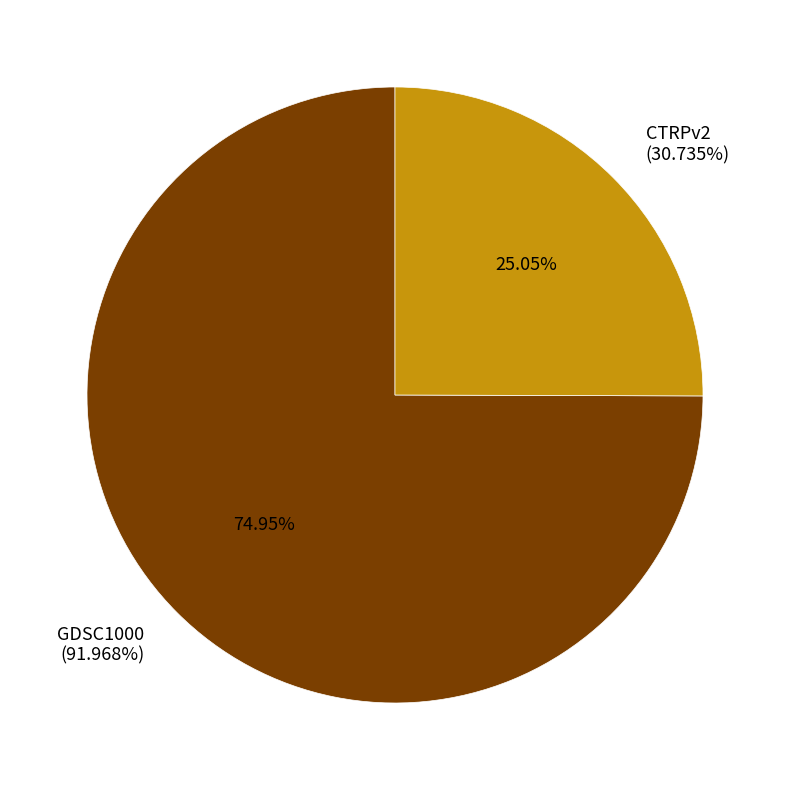

True or false: GDSC1000 accounts for 66% of the total.

False